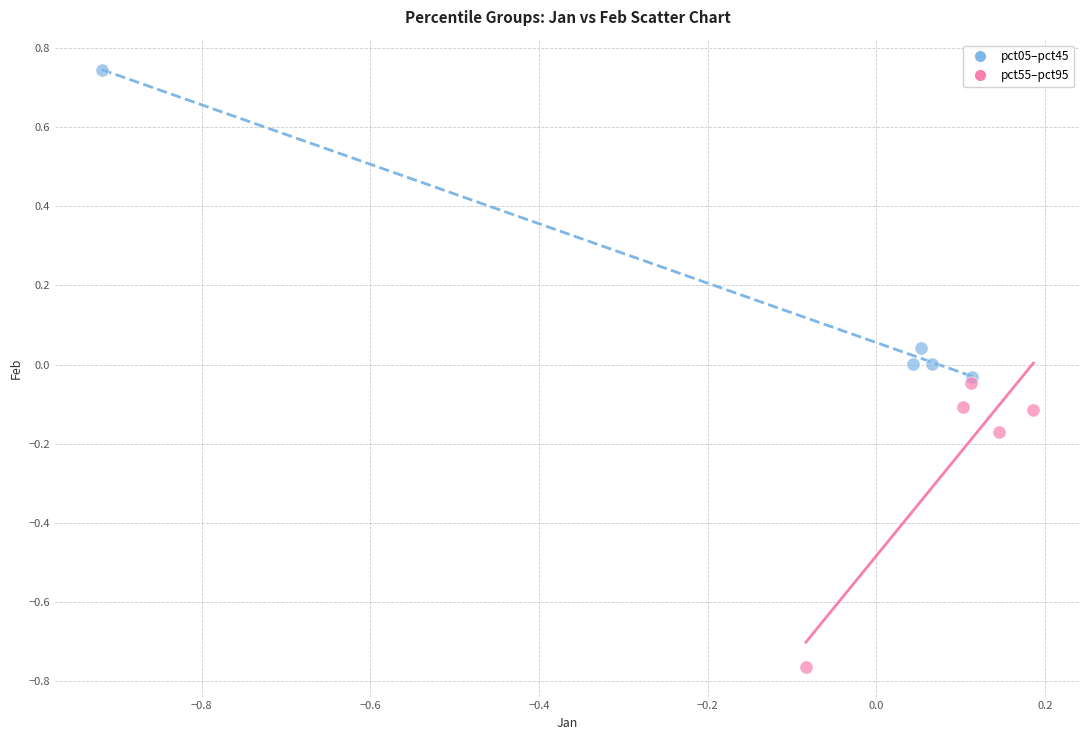

What are all the series names shown in the legend?

pct05–pct45, pct55–pct95